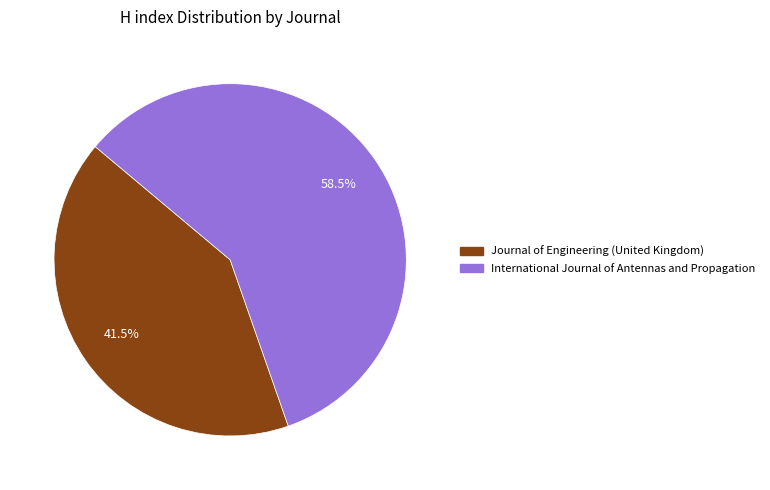

To the nearest percent, what is the difference between the largest and smallest slice percentages?

17%